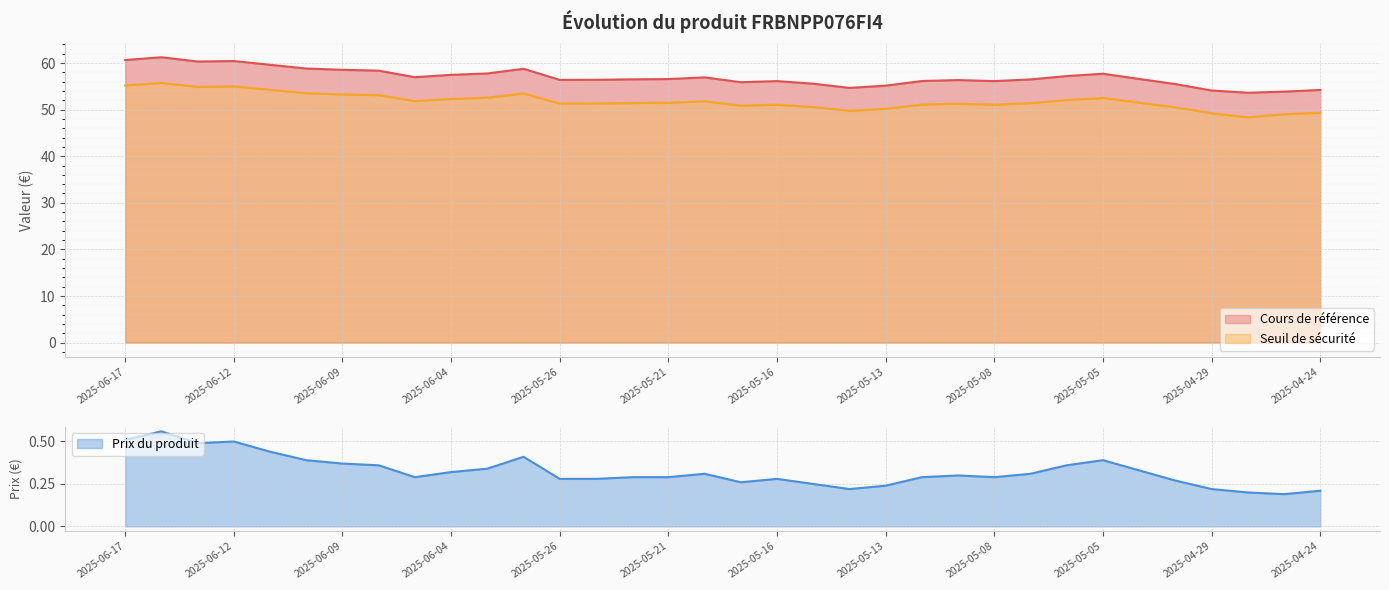

Is it true that Seuil de sécurité equals 19.7 at 2025-05-02?

False